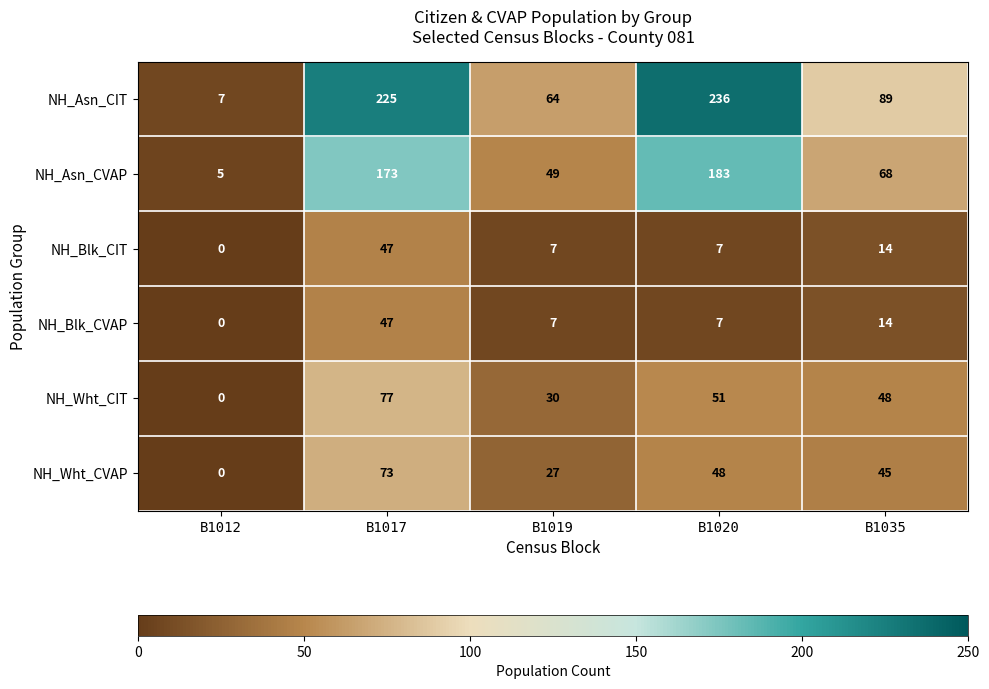

Where does the NH_Blk_CIT series first go above 7?

B1017